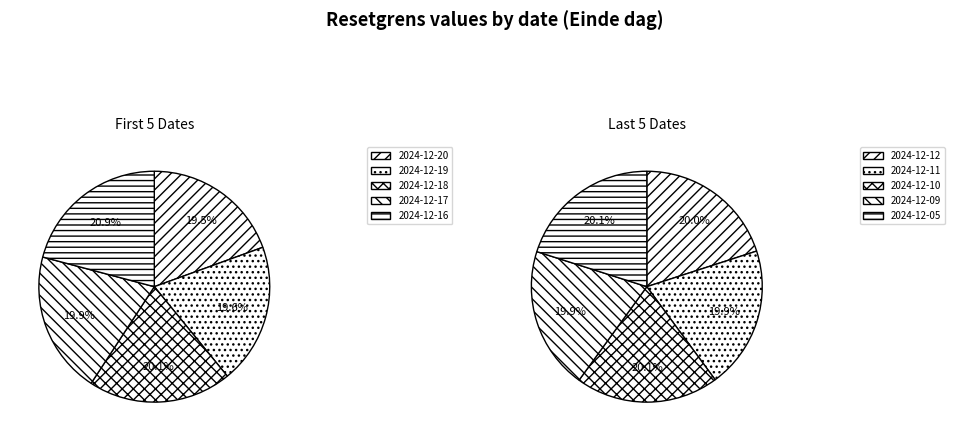

What is the ratio of the value at 2024-12-20 to the value at 2024-12-16?

0.9